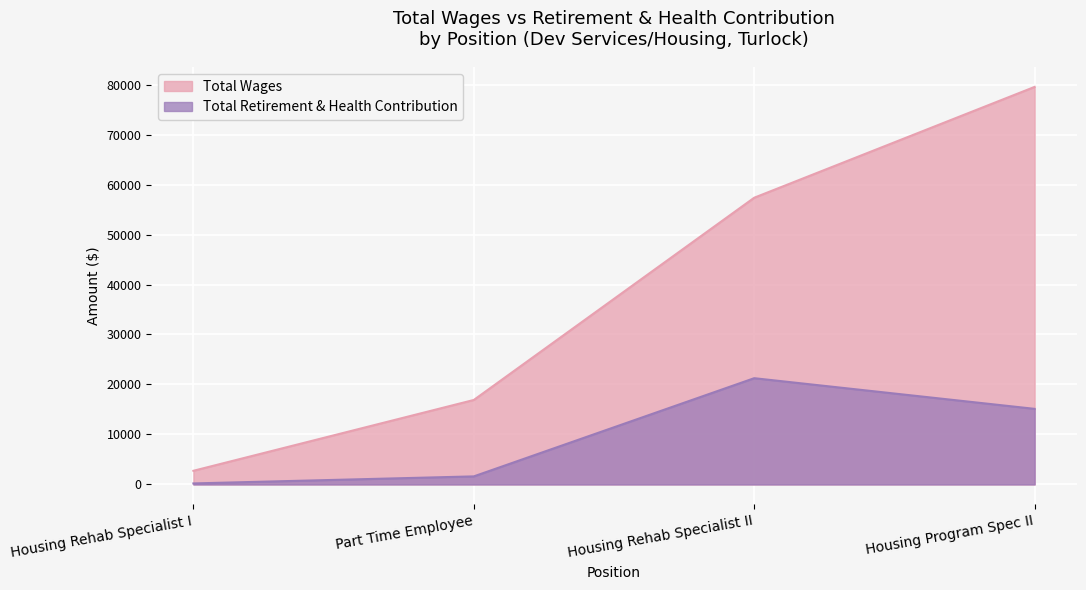

The value of Total Wages at Housing Rehab Specialist I is 2734. True or false?

True